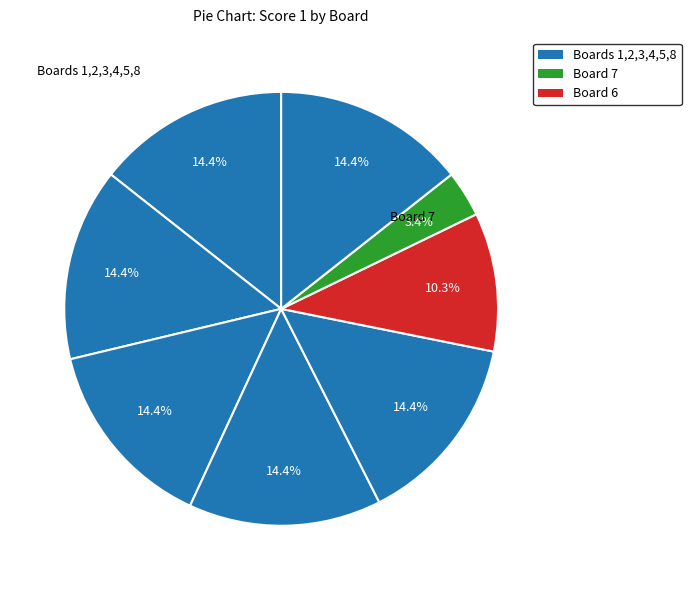

Is there any slice that represents more than half of the pie?

No